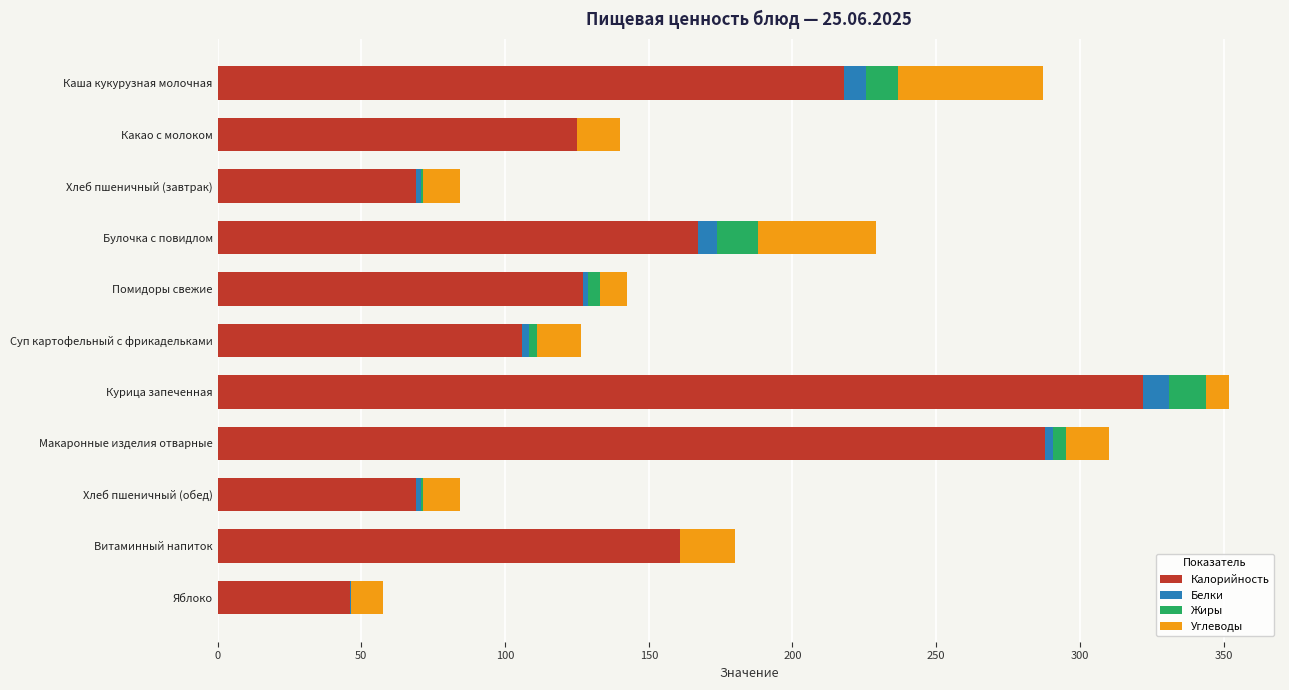

What is the maximum value for Калорийность?

322.0